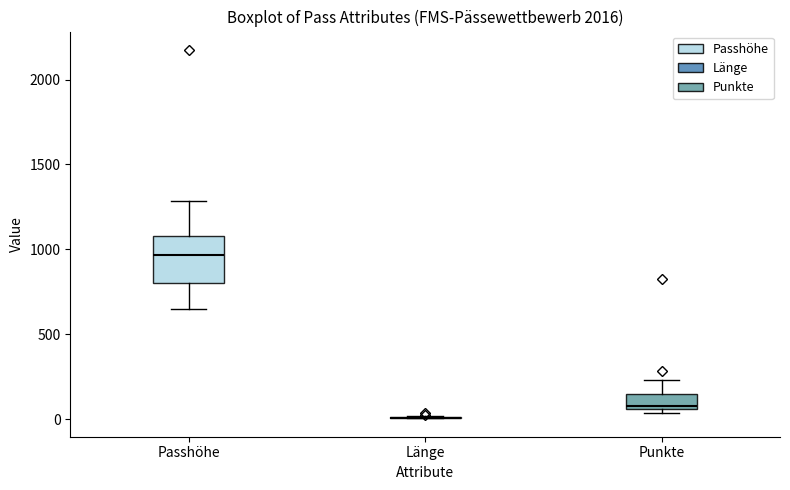

Comparing the boxes themselves (not the whiskers), which one is the tallest?

Passhöhe